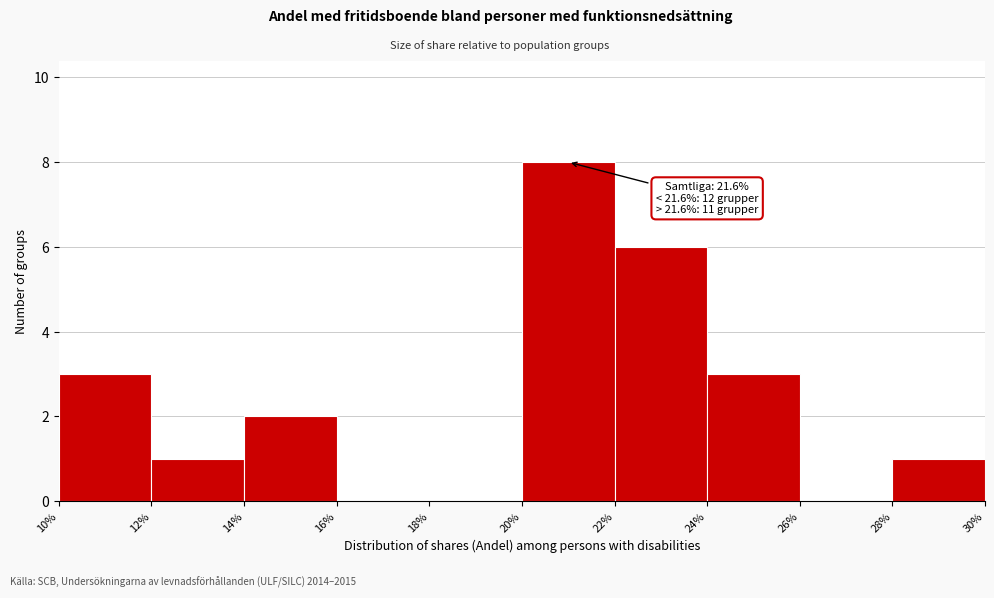

Which range on the x-axis has the tallest bar?

20% to 22%